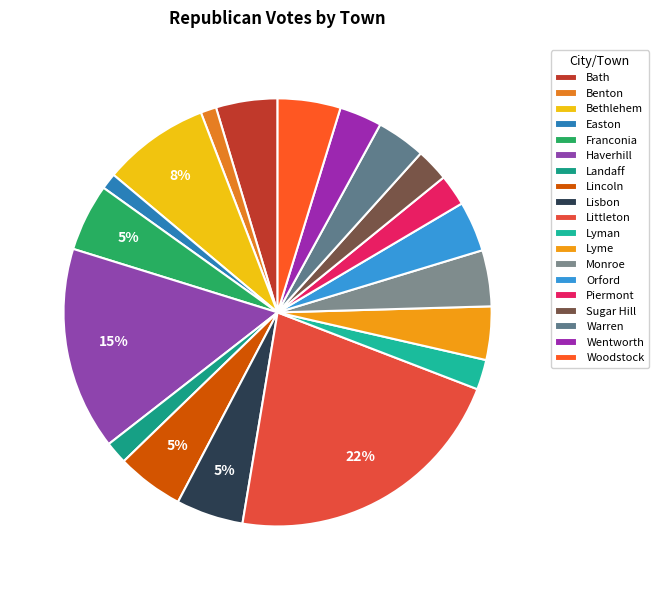

To the nearest percent, what is the difference between the largest and smallest slice percentages?

21%